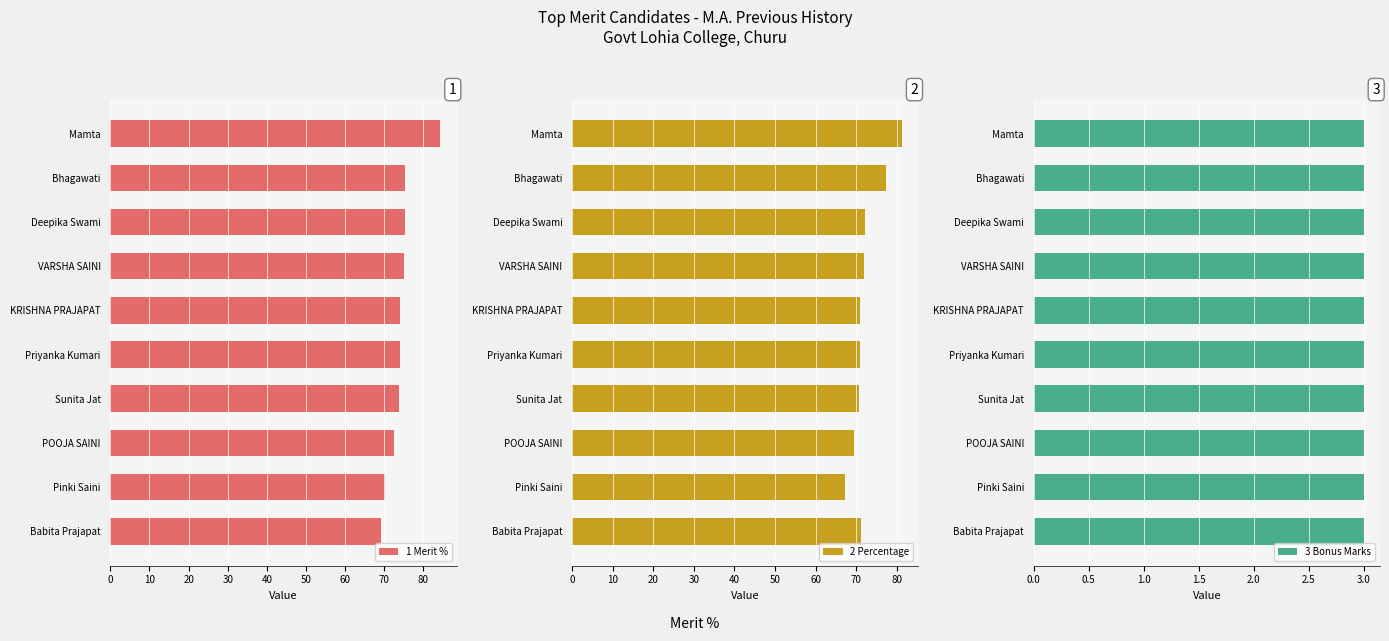

What is the difference between the maximum and minimum values in the 2 Percentage series?

14.1